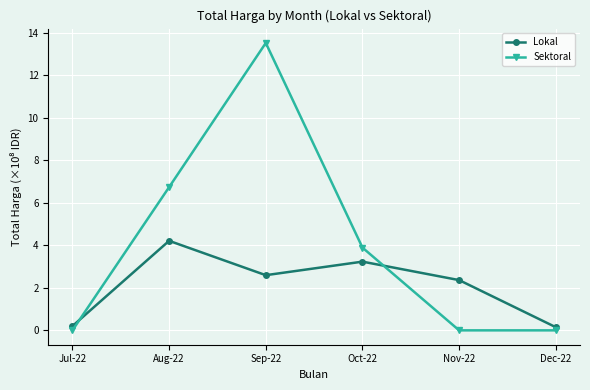

How many interior local peaks does the Lokal series have?

2